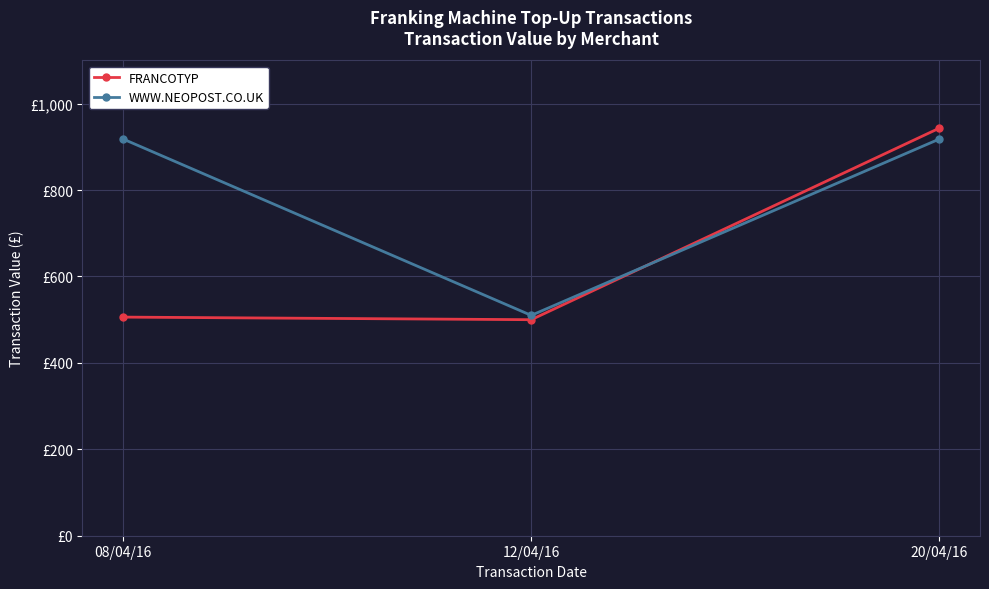

Does the chart have visible grid lines?

Yes